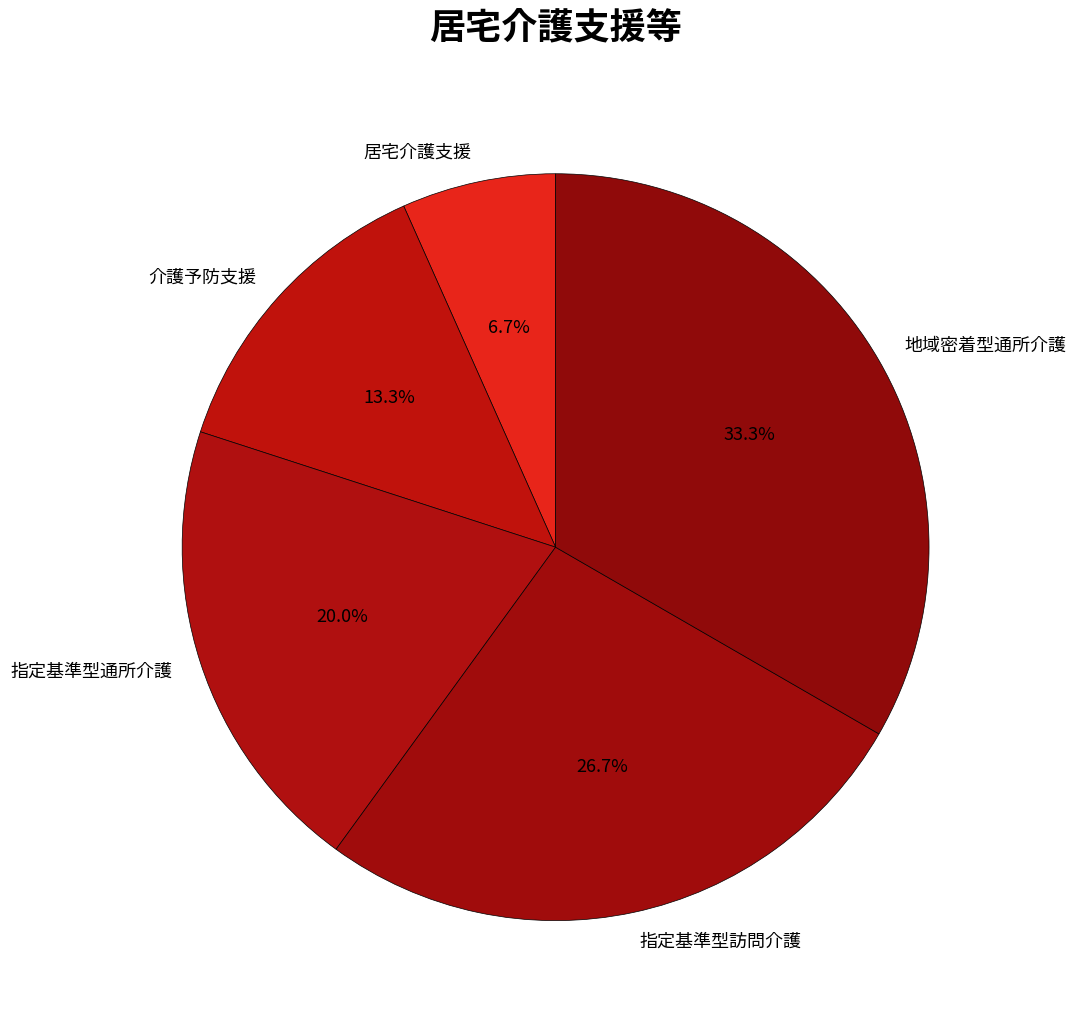

The 居宅介護支援 slice represents 14% of the pie. True or false?

False